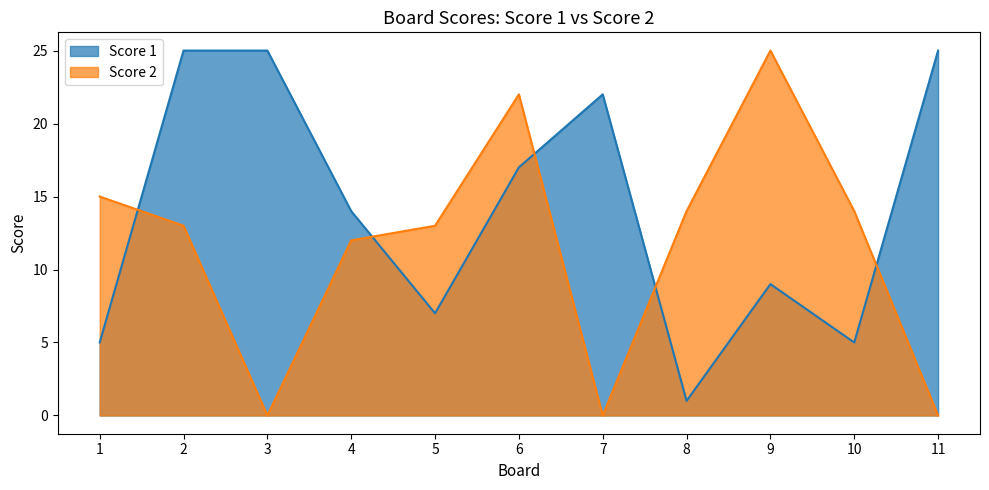

In Score 2, how many points are higher than both neighbors (excluding endpoints)?

2